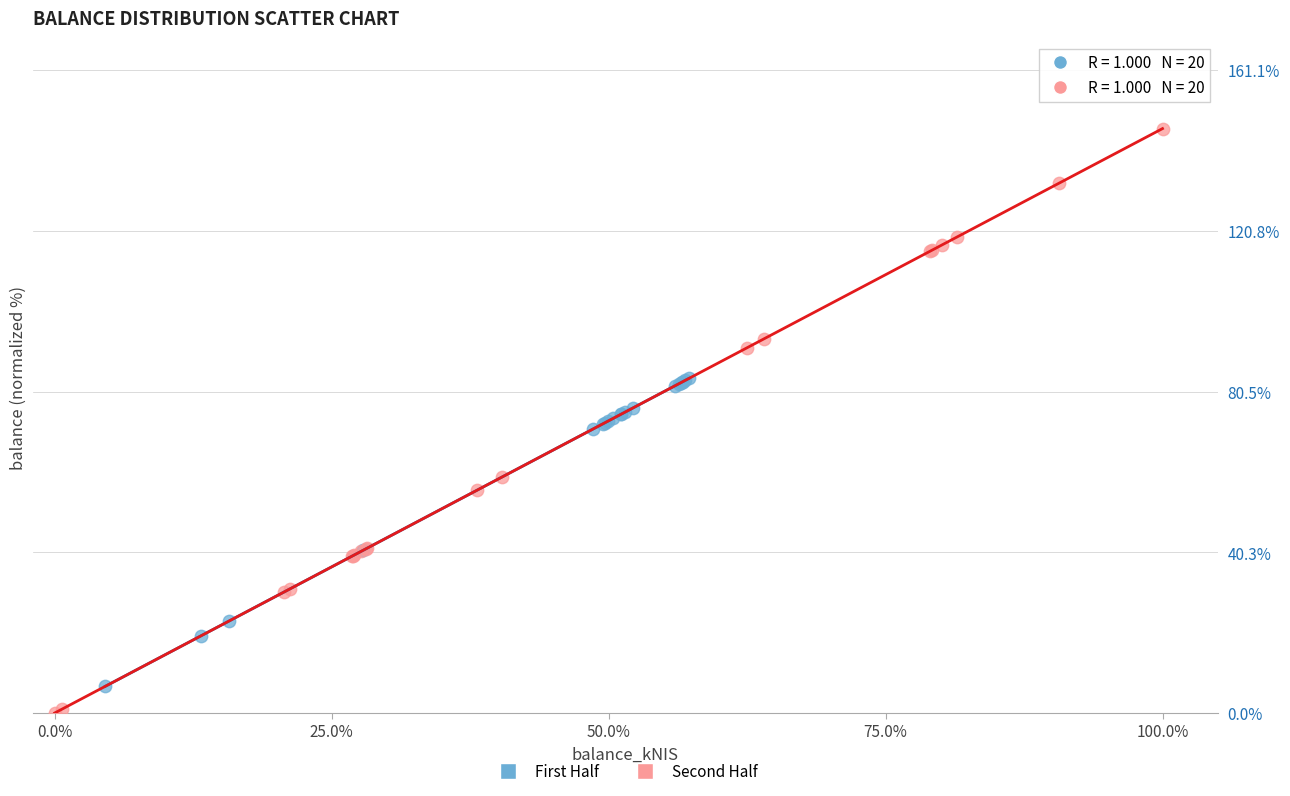

Which series has the widest spread of Y values?

Second Half